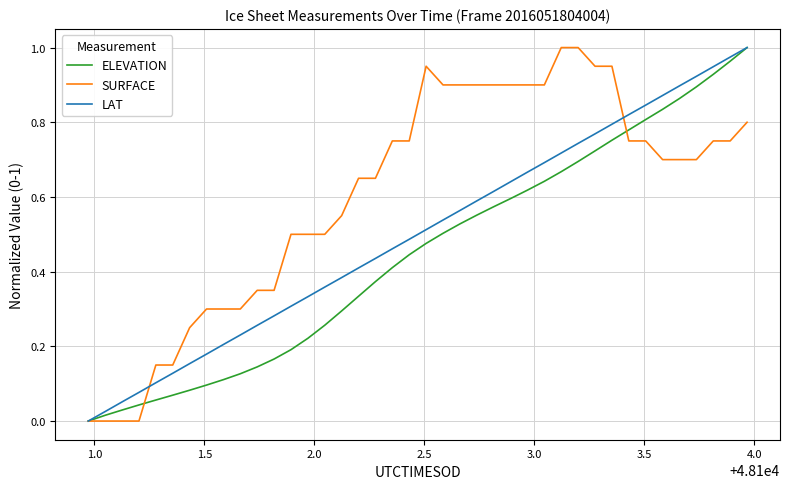

Count the number of data series in this chart.

3